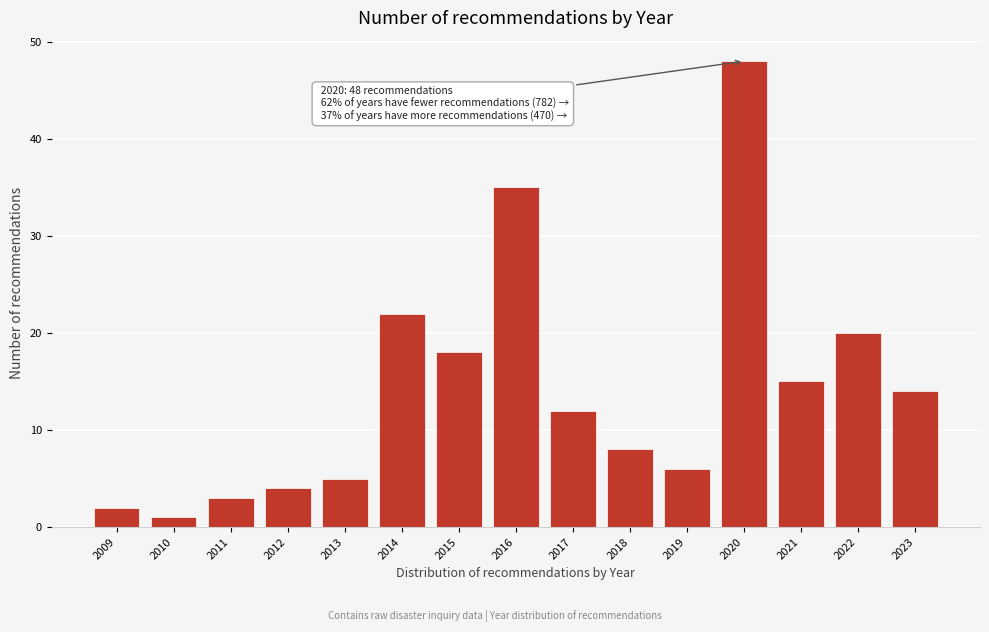

Reading left to right, extract all data points from this chart.

2009=2	2010=1	2011=3	2012=4	2013=5	2014=22	2015=18	2016=35	2017=12	2018=8	2019=6	2020=48	2021=15	2022=20	2023=14